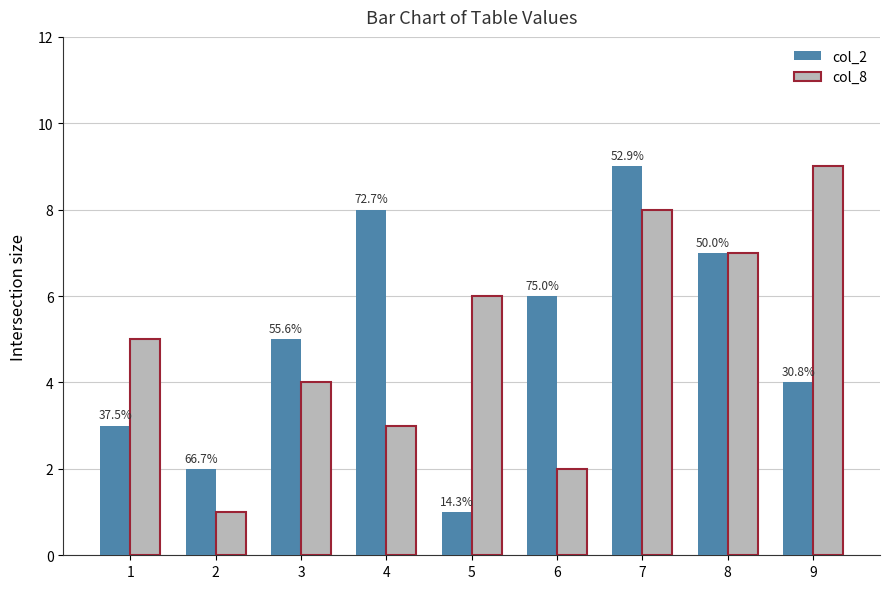

What is the highest value of the col_2 series?

9